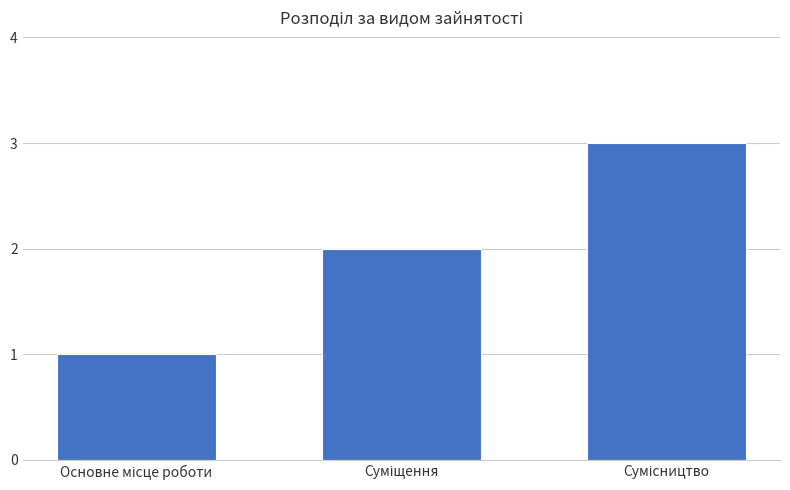

What is the maximum value shown in the chart?

3